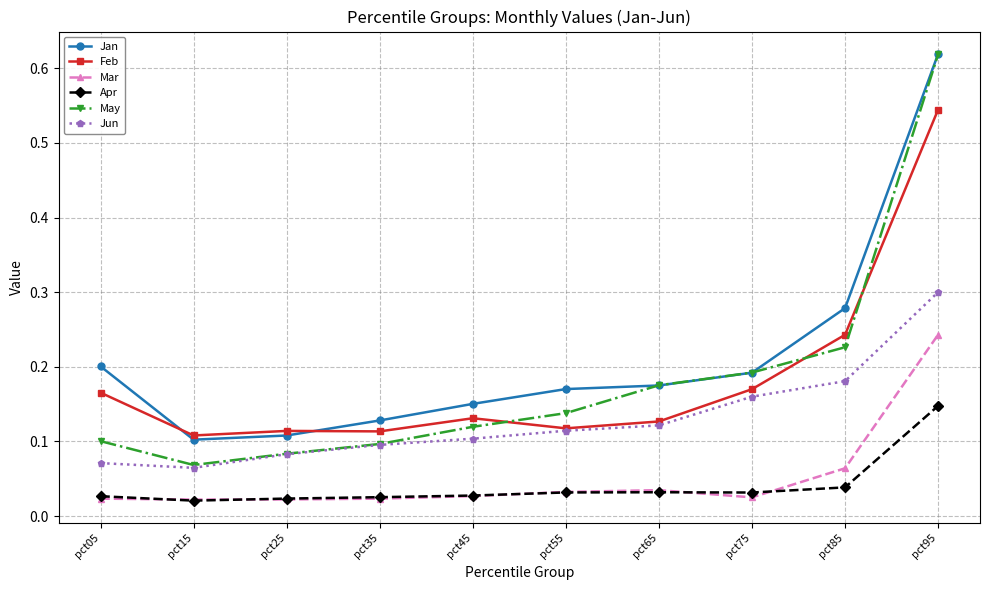

True or false: Feb and Apr intersect in this chart.

False